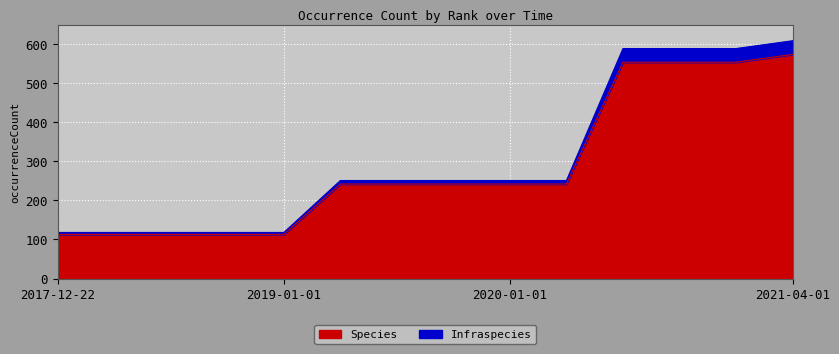

What is the difference between the highest and lowest values at 2018-07-11?

5